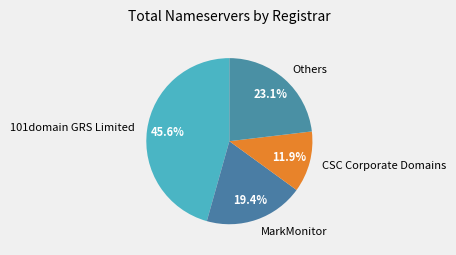

Rank the categories by value from lowest to highest.

CSC Corporate Domains, MarkMonitor, Others, 101domain GRS Limited